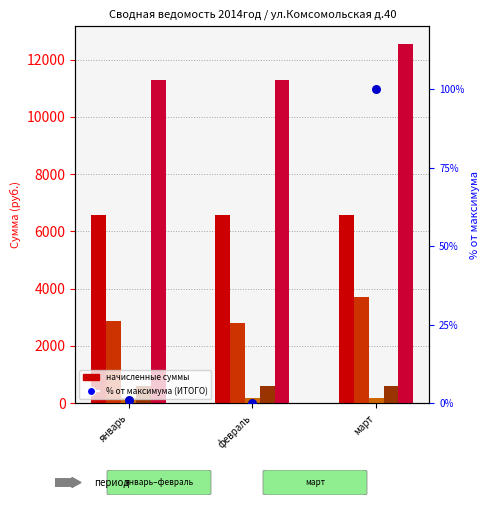

Which series contains the highest Y value?

ИТОГО начислено